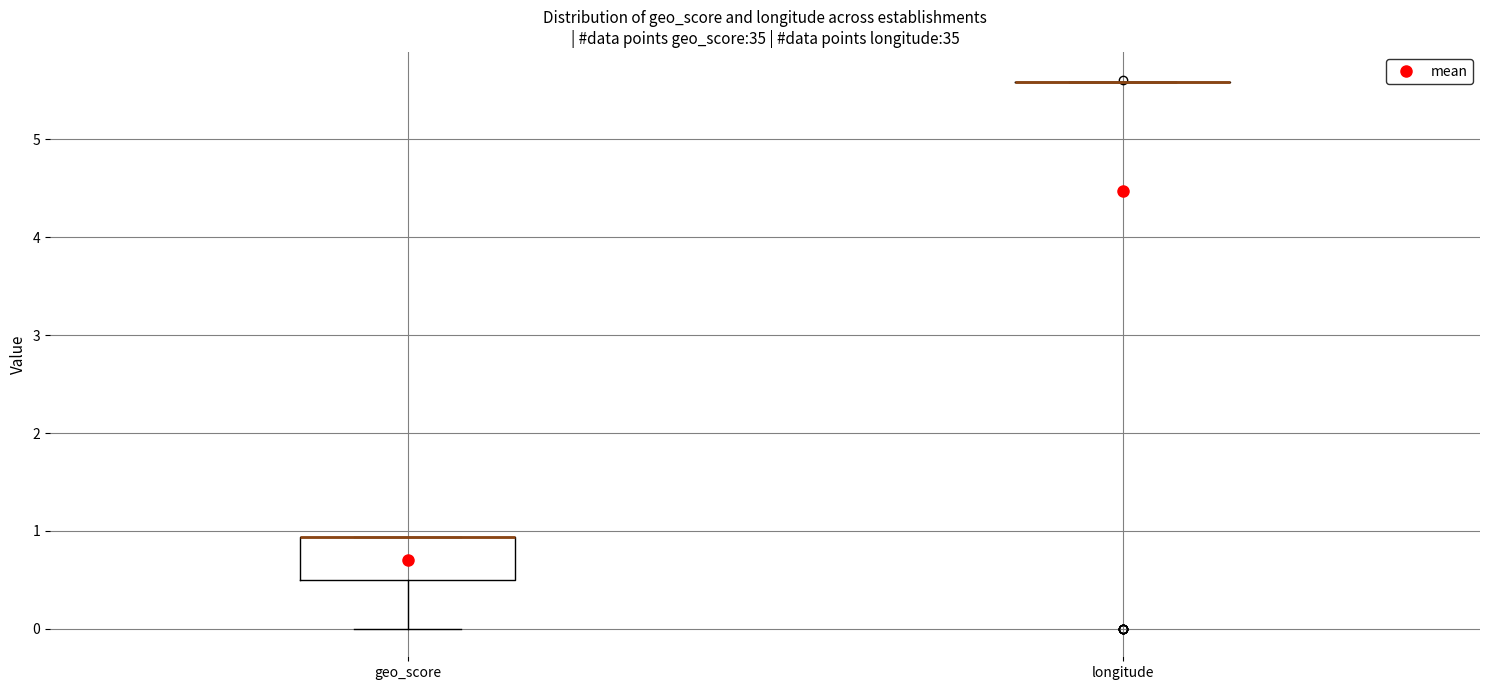

Which box is the tallest, from its lower edge to its upper edge?

geo_score